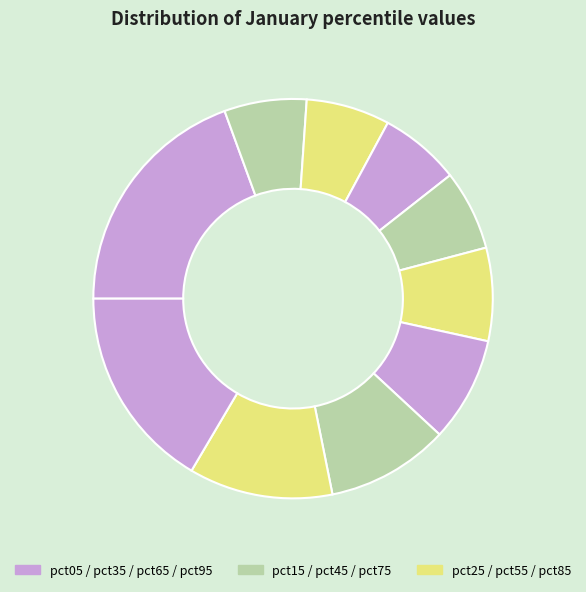

To the nearest percent, what is the average slice percentage?

10%